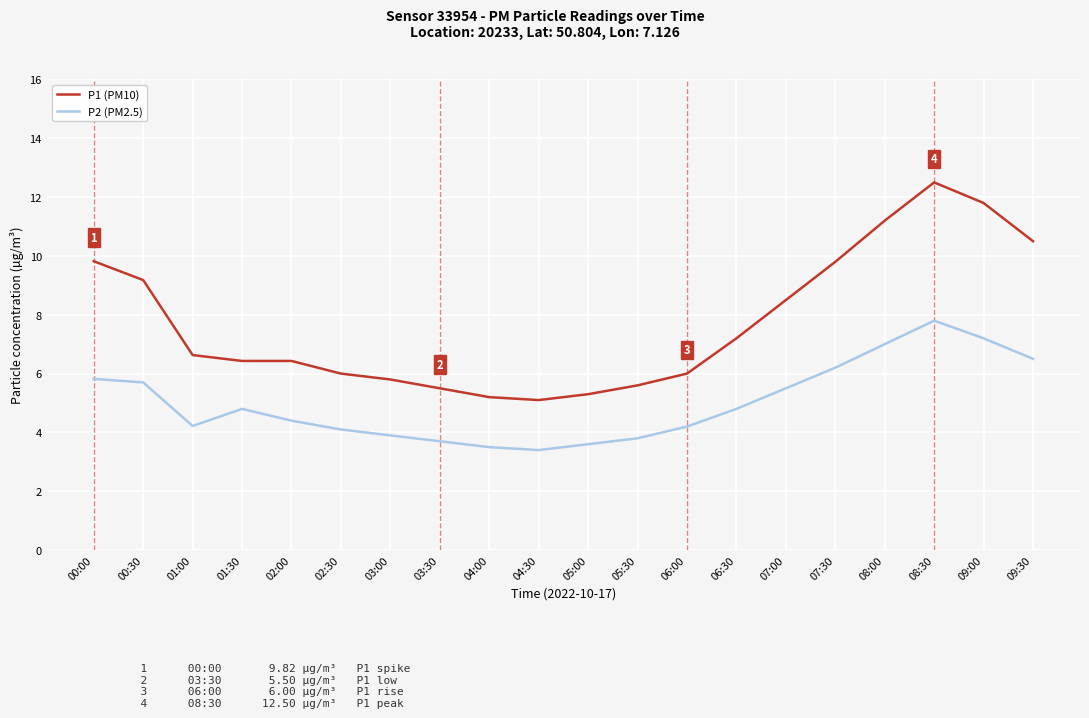

At which category is the sum across all series the highest?

08:30